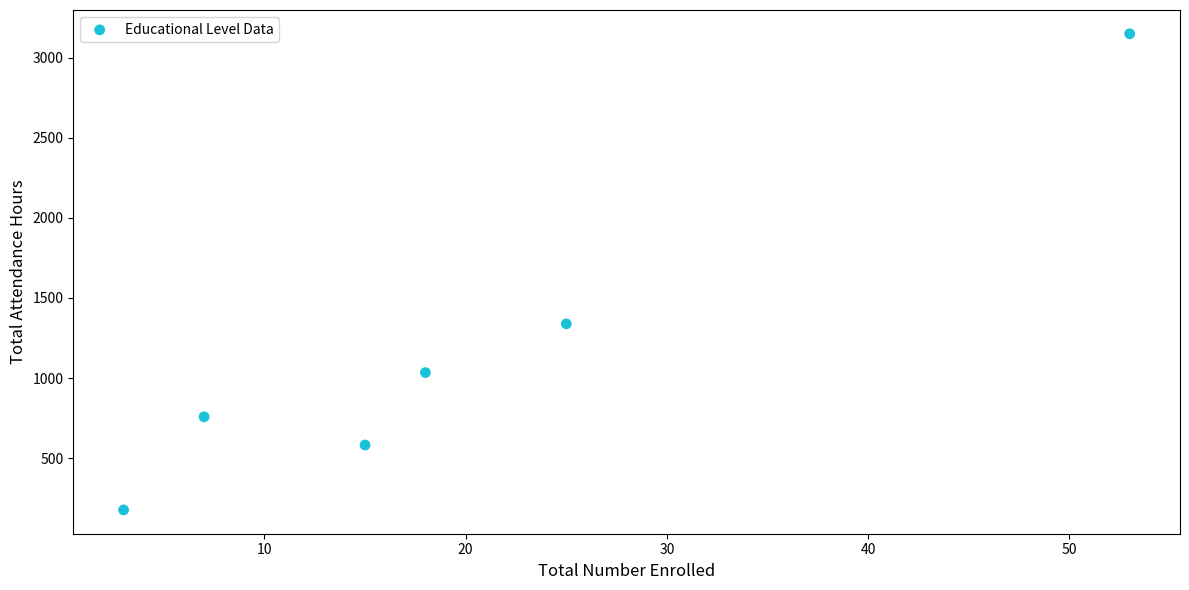

What Y value in the scatter plot is closest to 1662?

1338